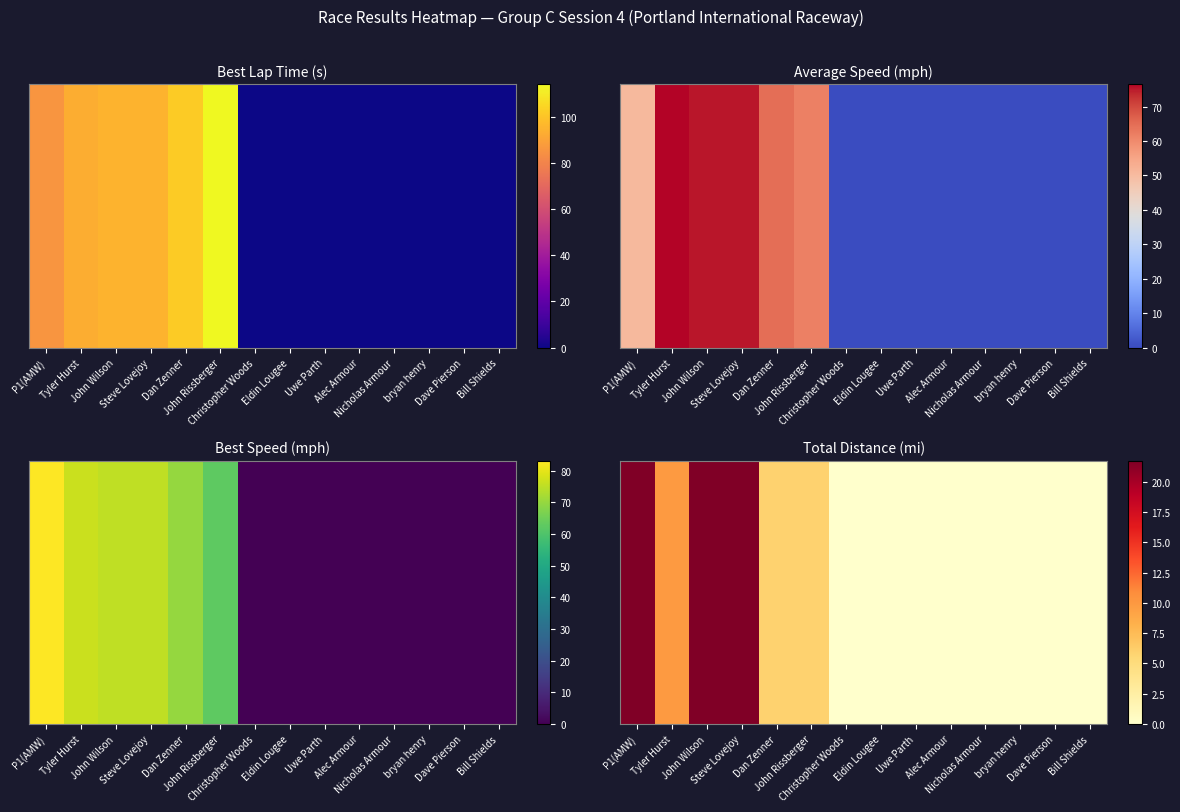

Reading left to right, list all the values displayed in this chart.

P1(AMW)=21.7	Tyler Hurst=9.9	John Wilson=21.7	Steve Lovejoy=21.7	Dan Zenner=5.9	John Rissberger=5.9	Christopher Woods=0.0	Eldin Lougee=0.0	Uwe Parth=0.0	Alec Armour=0.0	Nicholas Armour=0.0	bryan henry=0.0	Dave Pierson=0.0	Bill Shields=0.0